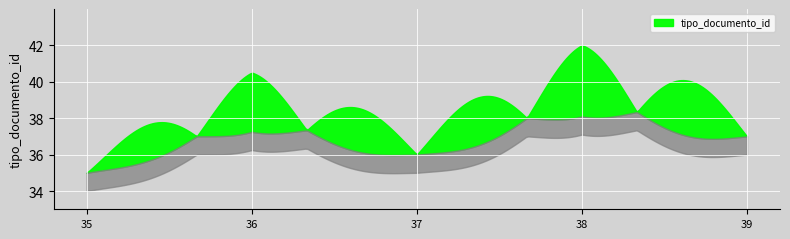

Count the number of data series in this chart.

1